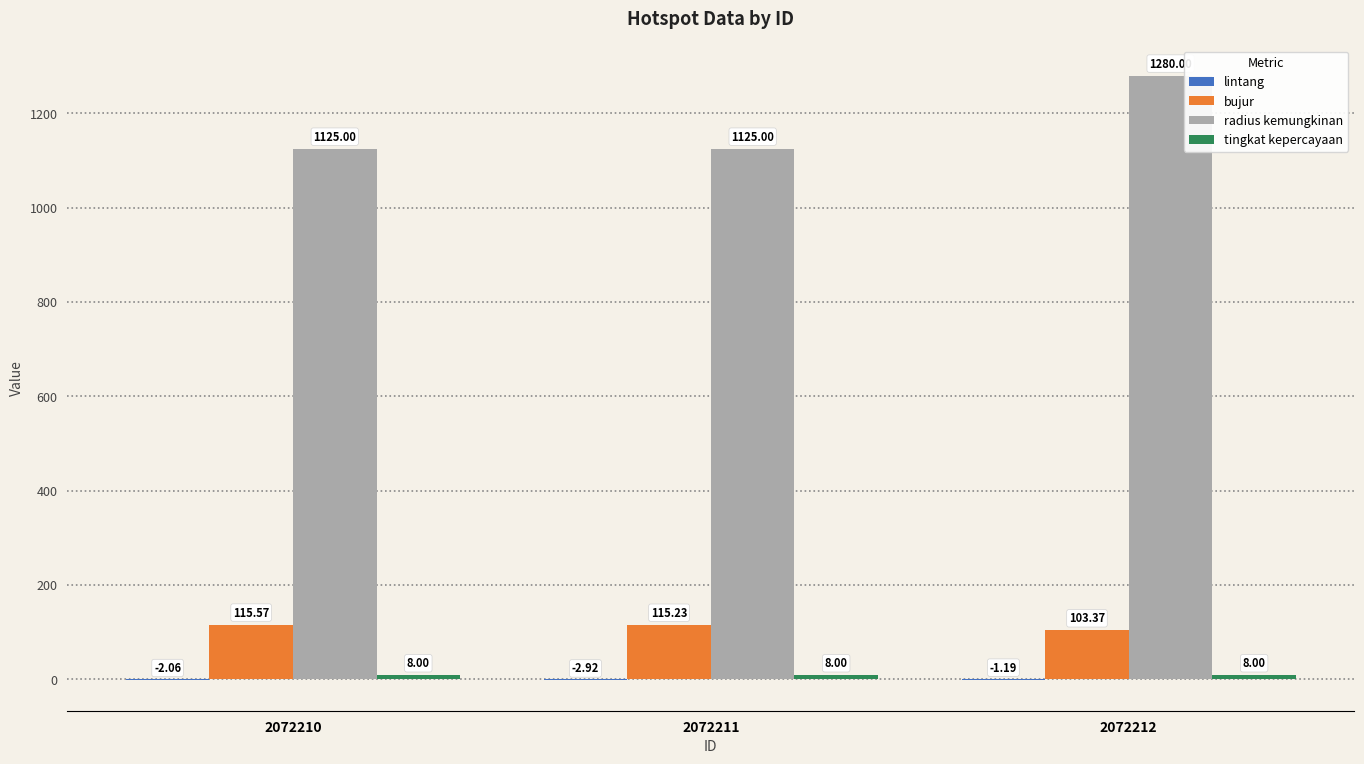

Does the chart contain stacked bars?

No